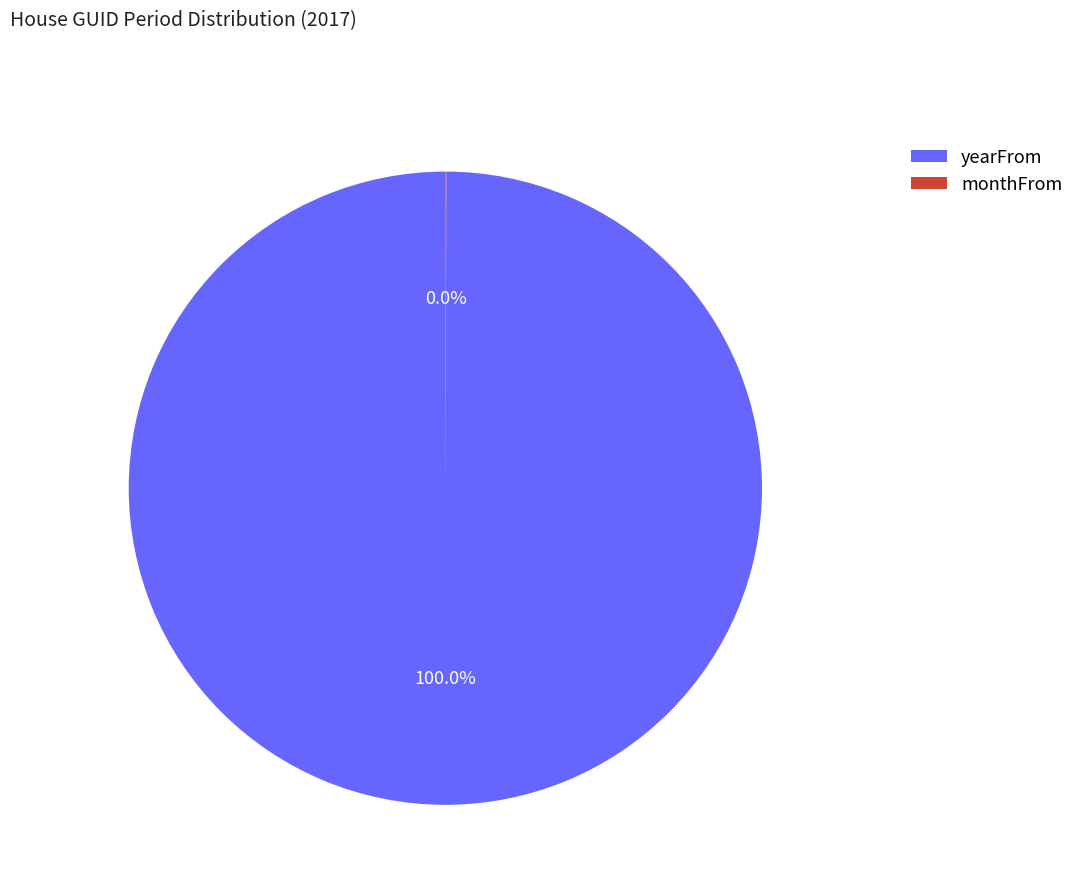

What percentage is the yearFrom slice, to the nearest percent?

100%